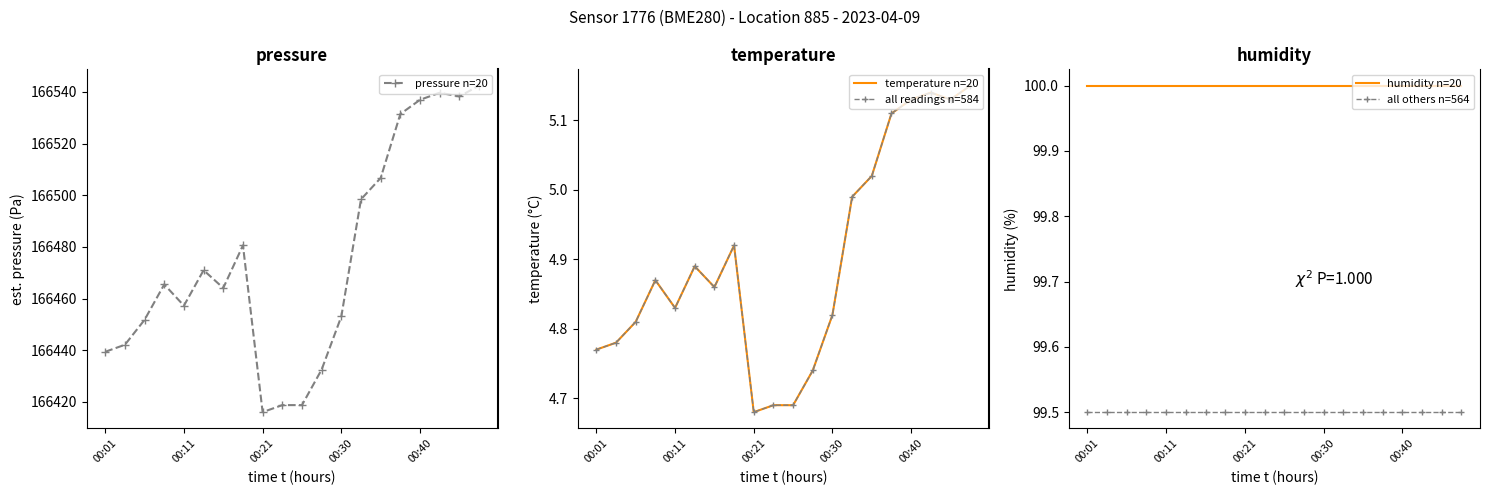

How many lines are shown in the chart?

5